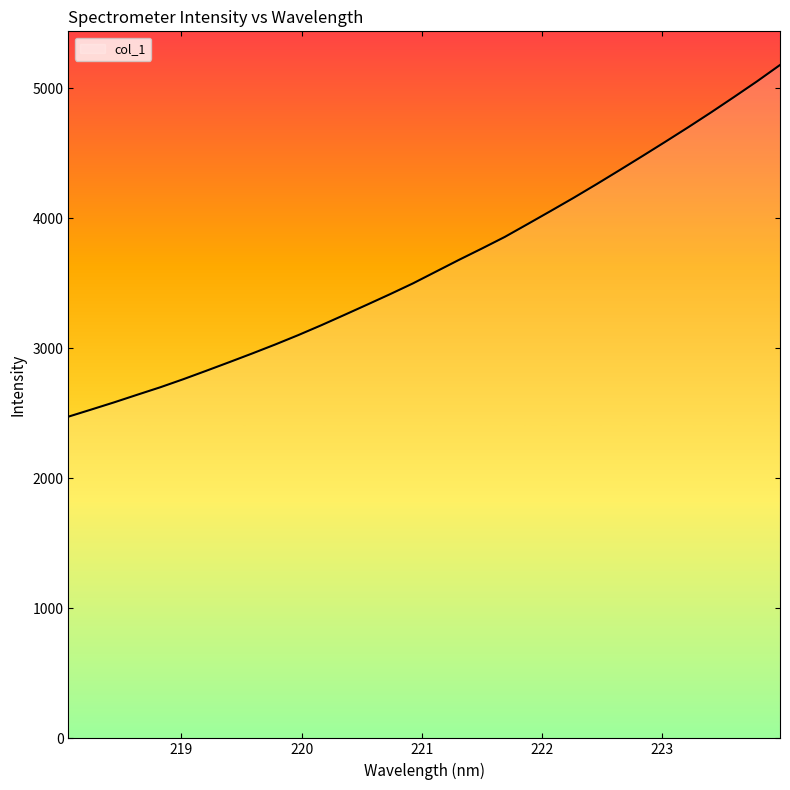

What is the sum of all values?

116654.9